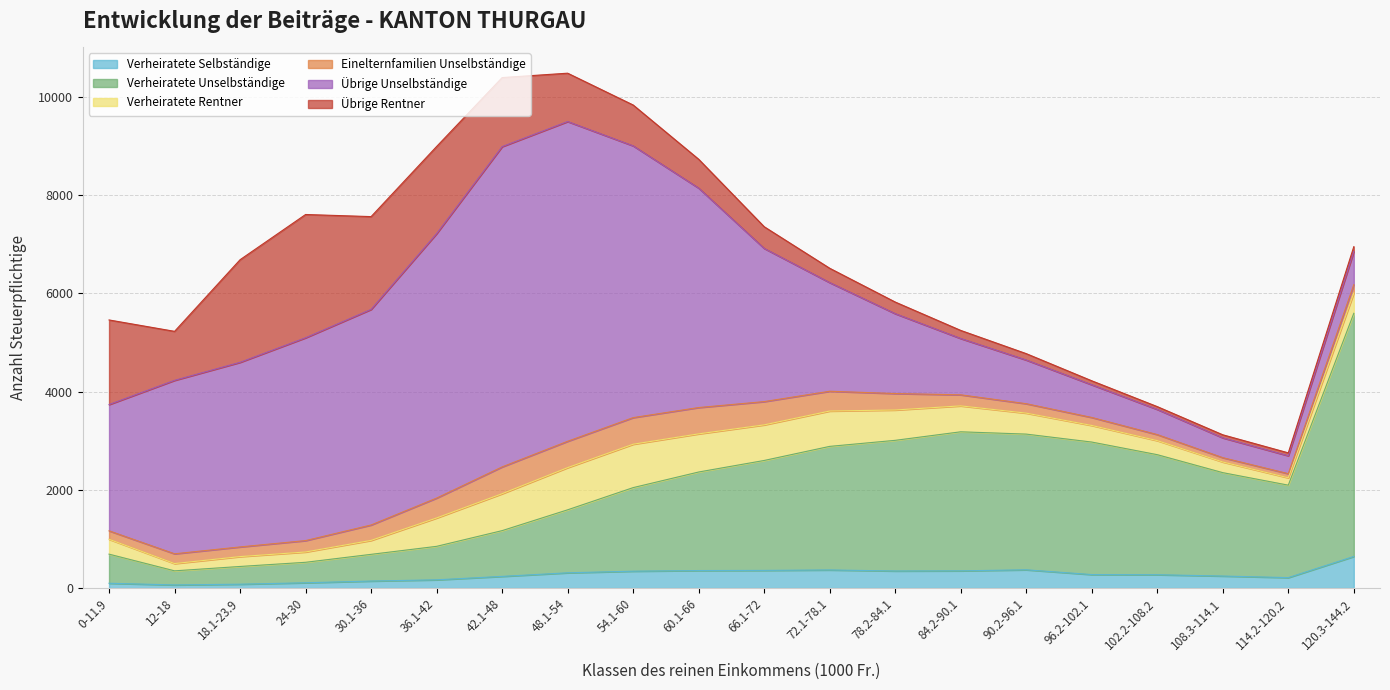

Where do Verheiratete Rentner and Übrige Rentner first cross each other?

48.1-54 and 54.1-60